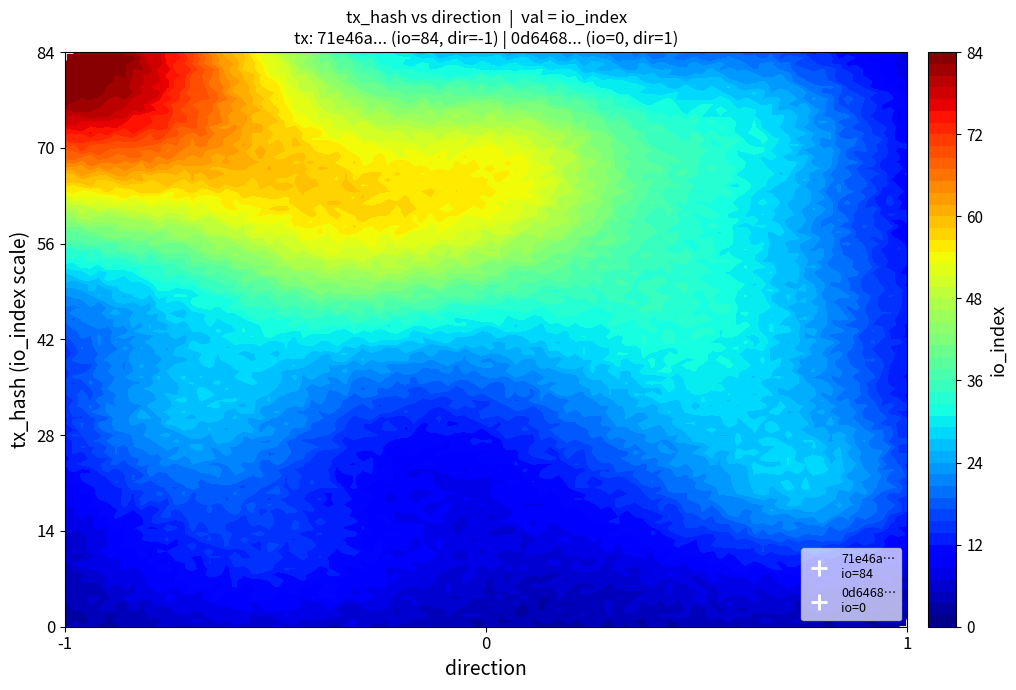

Reading left to right, extract all data points from this chart.

71e46a2b65415907af8b0d7cbcb04b2ea8ad3a7: direction=-1	io_index=84
0d64685fff851a4765694775cccf3ac6f9c5ea4: direction=1	io_index=0